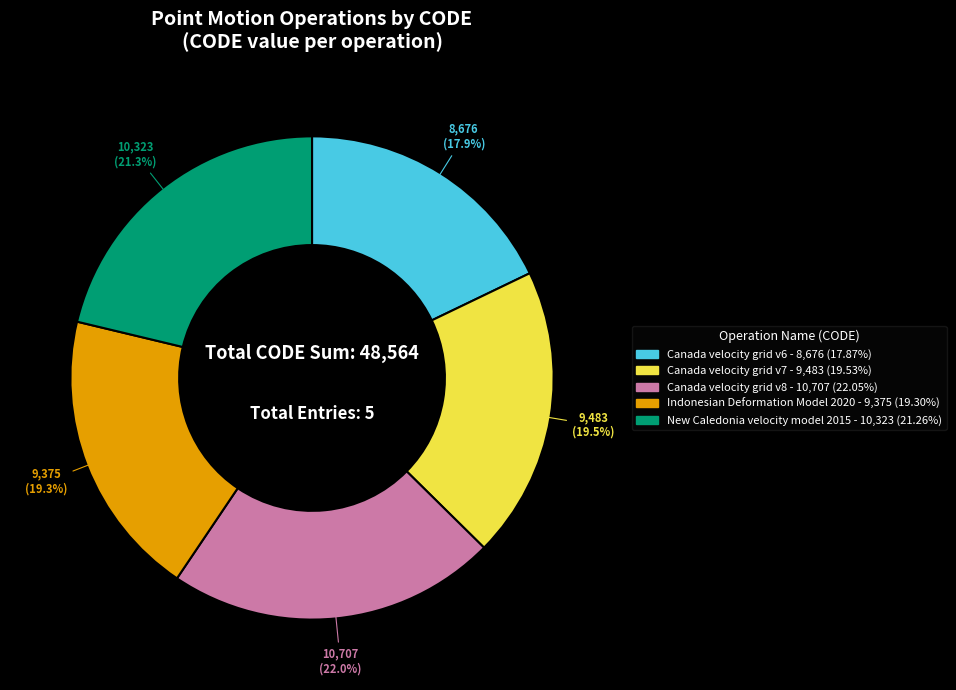

Approximately how many times larger is the value at Canada velocity grid v8 compared to Canada velocity grid v7?

1.1